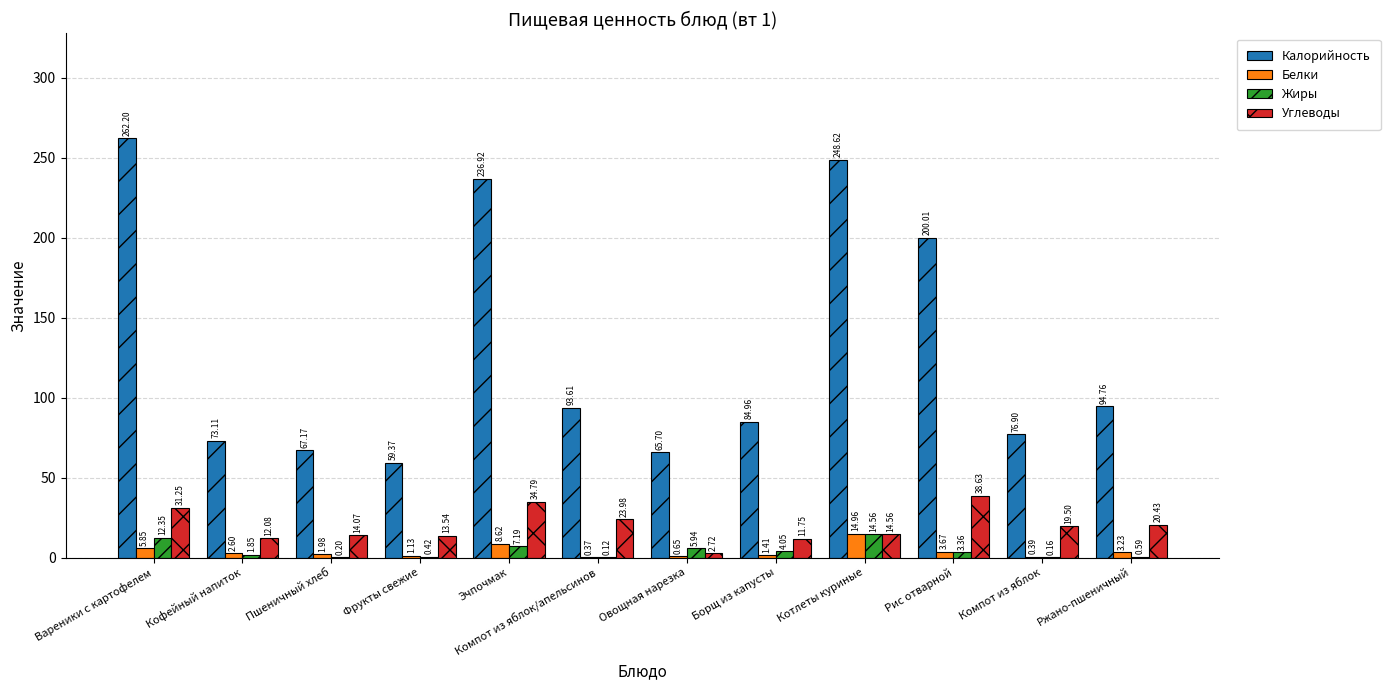

What are all the series names shown in the legend?

Калорийность, Белки, Жиры, Углеводы